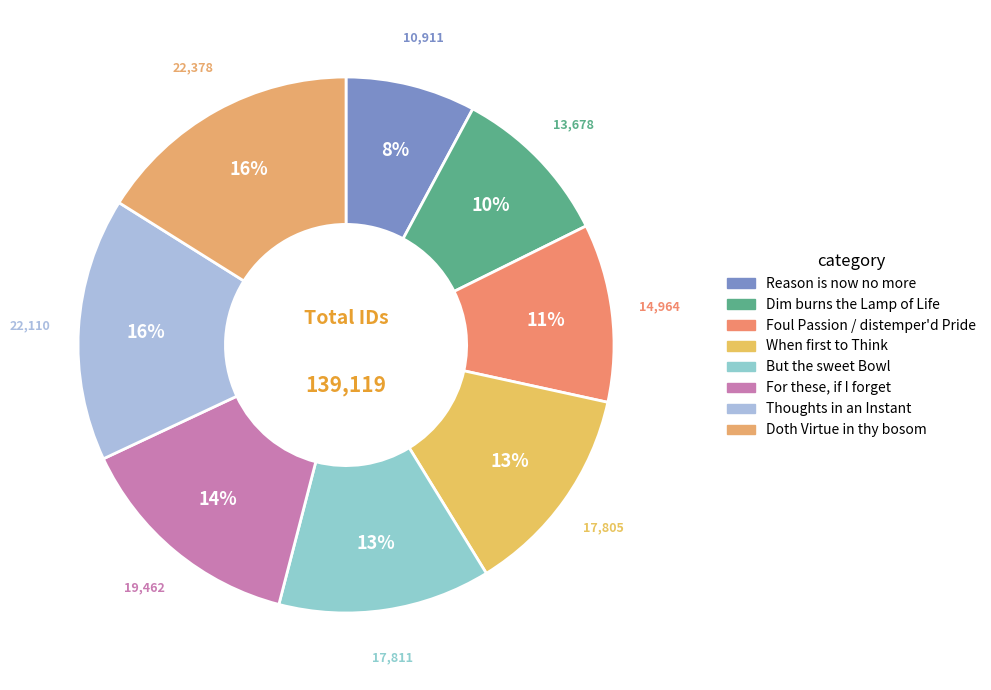

Which has a higher value, Dim burns the Lamp of Life or Thoughts in an Instant?

Thoughts in an Instant